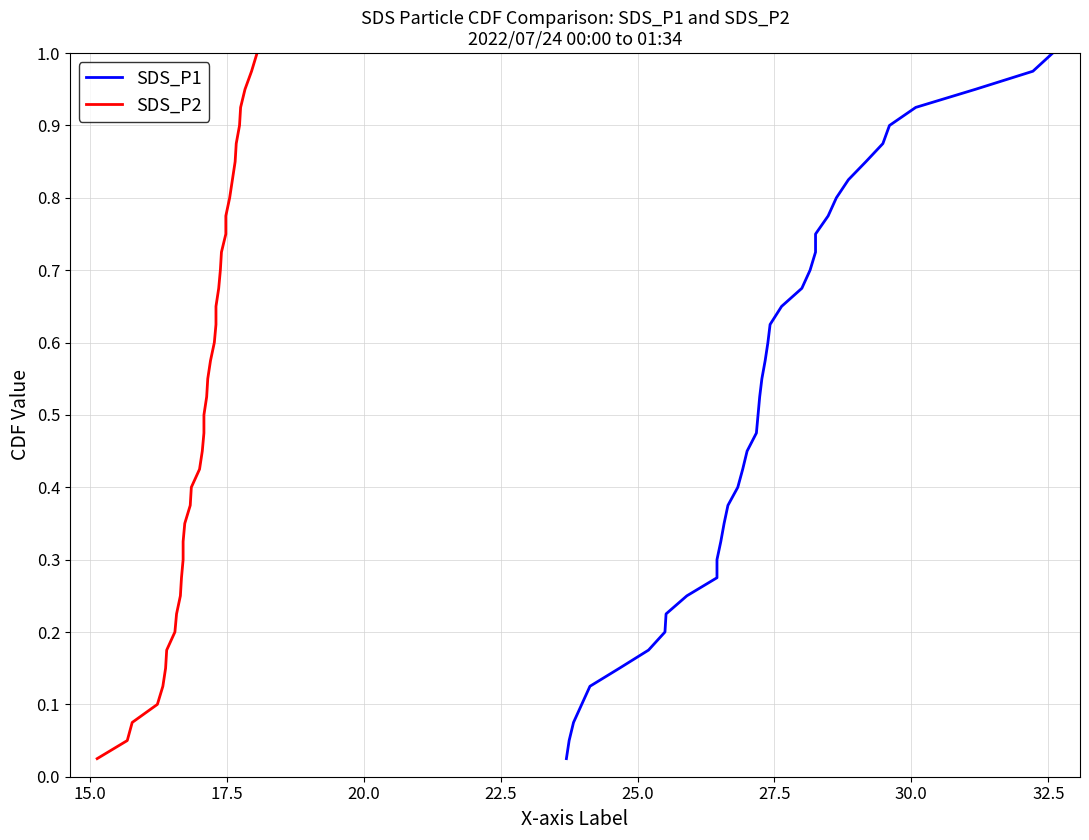

What are all the series names shown in the legend?

SDS_P1, SDS_P2